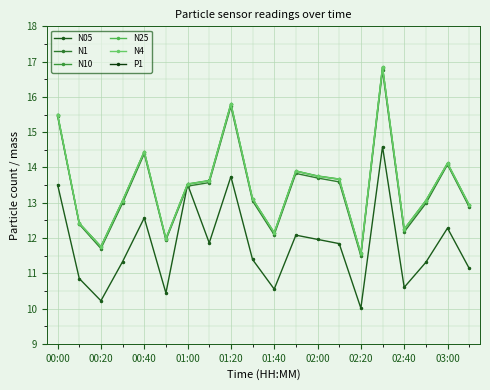

Which series has the widest spread of values?

N10